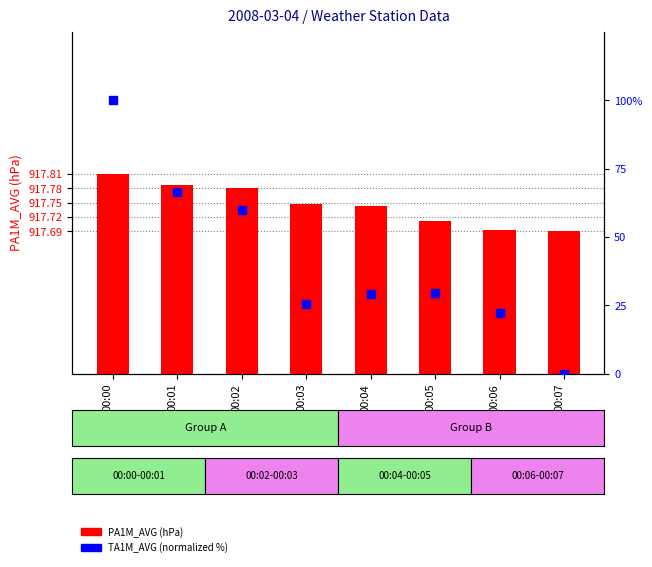

What are all the series names shown in the legend?

PA1M_AVG (hPa), TA1M_AVG (normalized %)